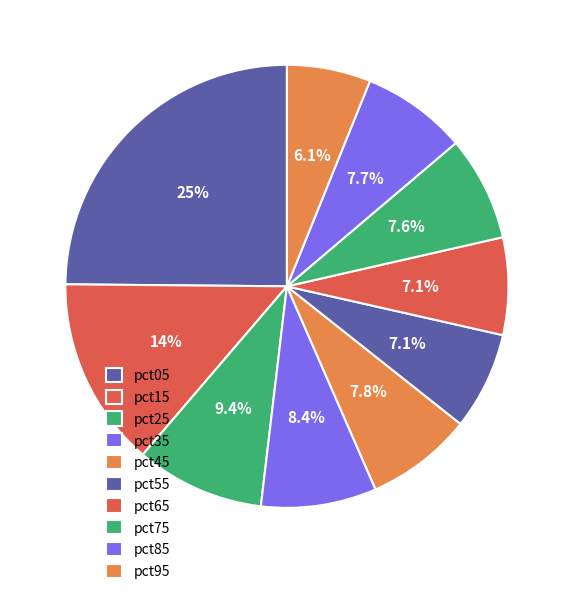

Count the number of slices in the pie.

10